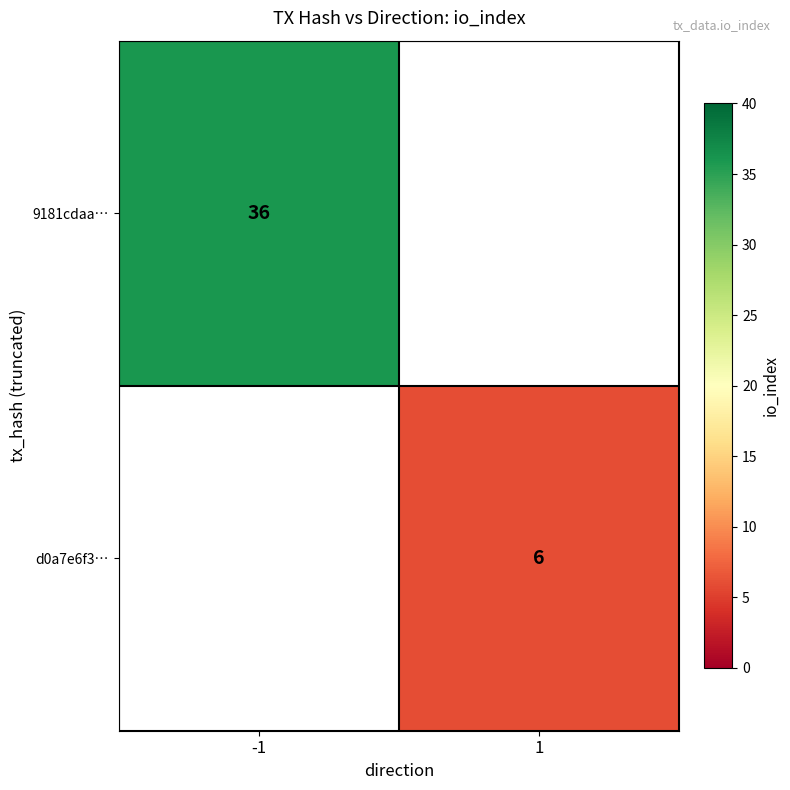

The d0a7e6f3… series shows 6 at 1. True or false?

True